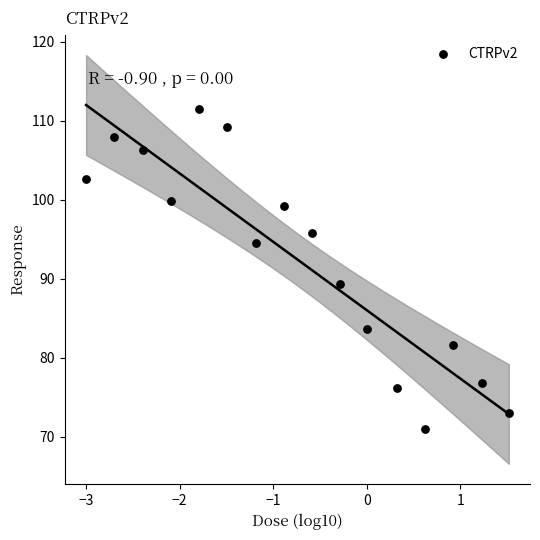

What is the range of Y values (max minus min)?

40.5